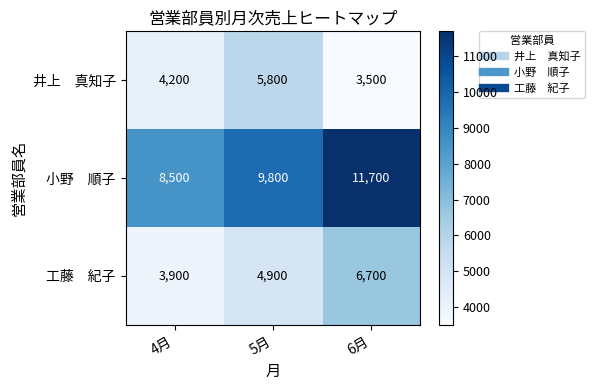

Which label corresponds to the smallest value in the chart?

6月